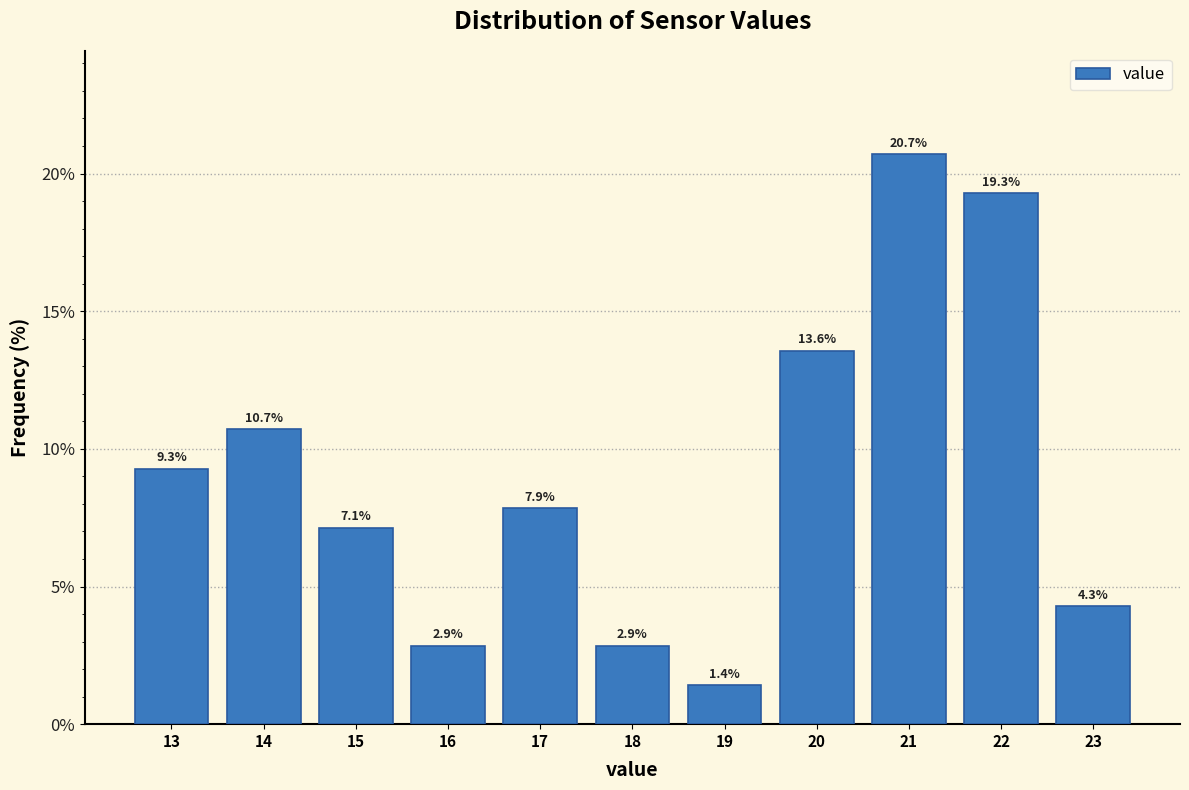

Reading left to right, transcribe all the data shown in this chart.

13=9.3	14=10.7	15=7.1	16=2.9	17=7.9	18=2.9	19=1.4	20=13.6	21=20.7	22=19.3	23=4.3